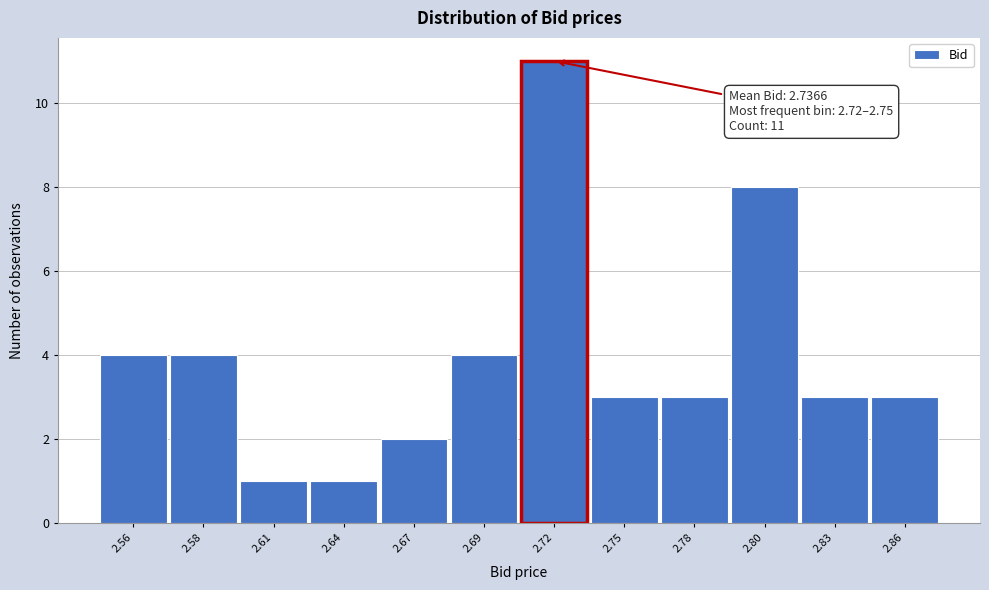

Reading left to right, transcribe all the data shown in this chart.

2.56=4	2.58=4	2.61=1	2.64=1	2.67=2	2.69=4	2.72=11	2.75=3	2.78=3	2.80=8	2.83=3	2.86=3